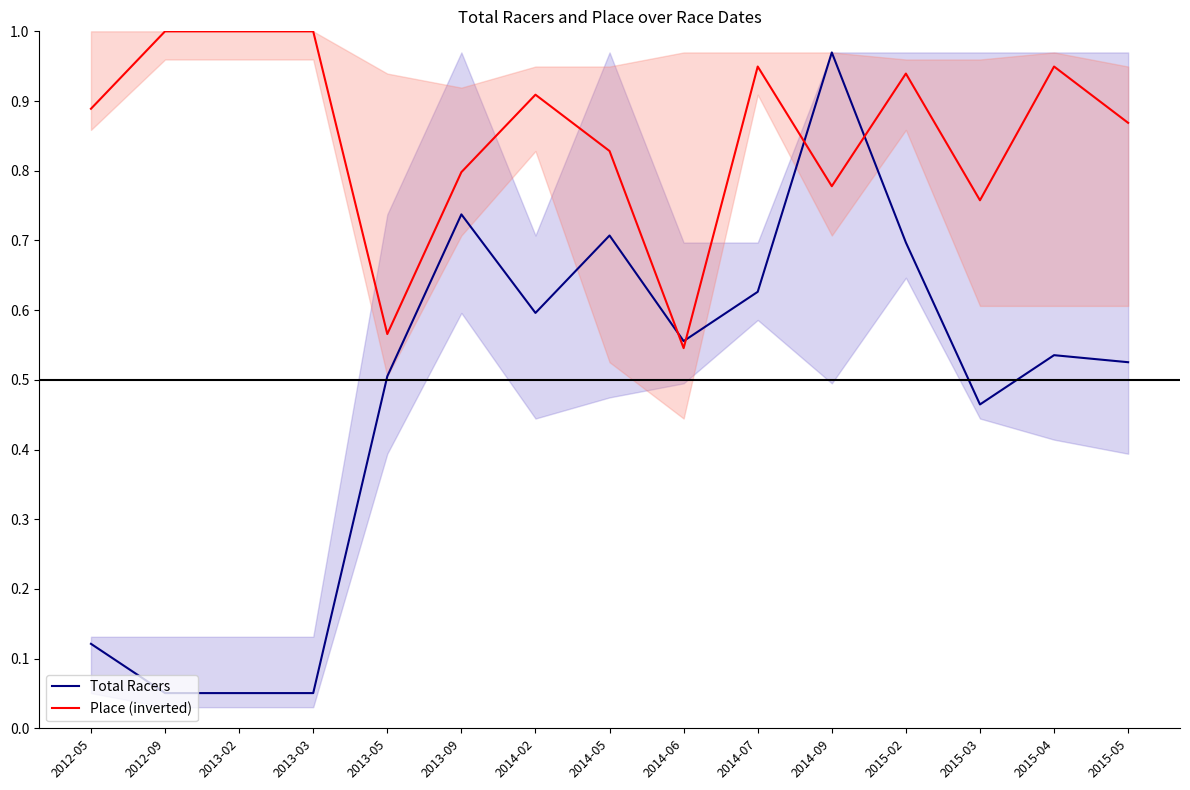

Which has a higher value, 2013-03 or 2015-03?

2015-03